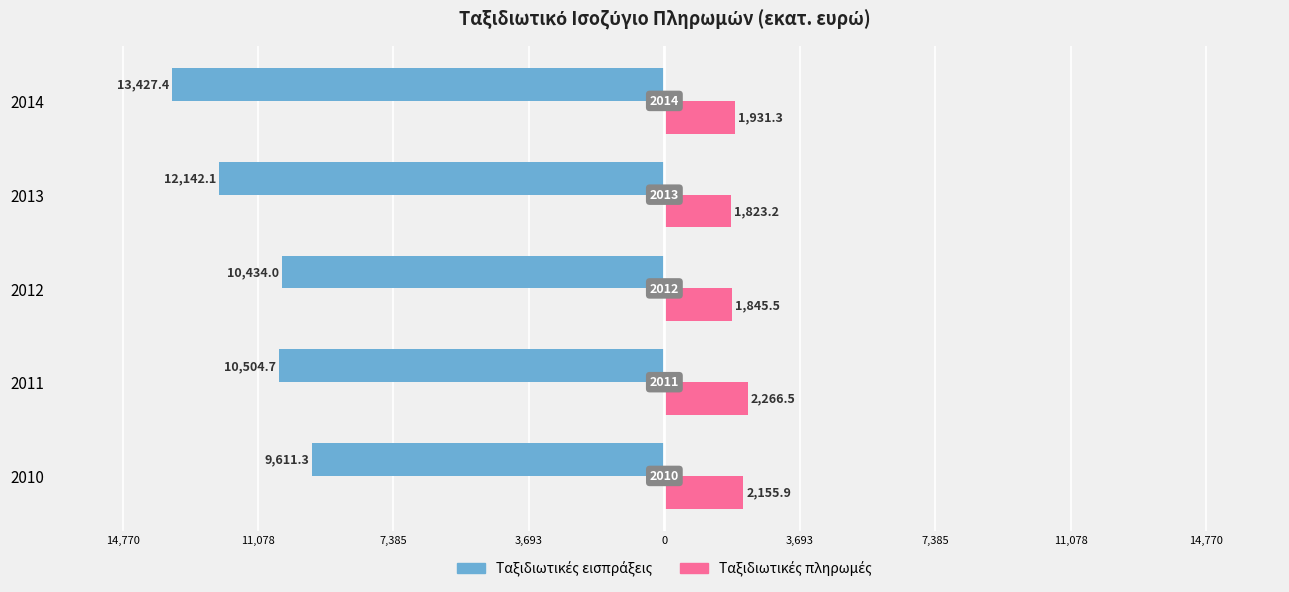

What is the sum of all Ταξιδιωτικές πληρωμές values?

10022.4